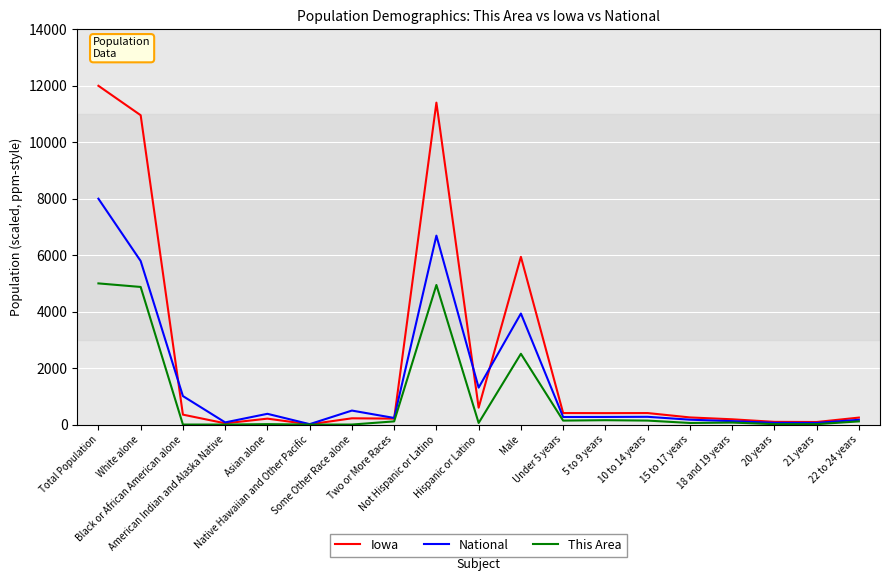

Which series has the largest total across all categories?

Iowa